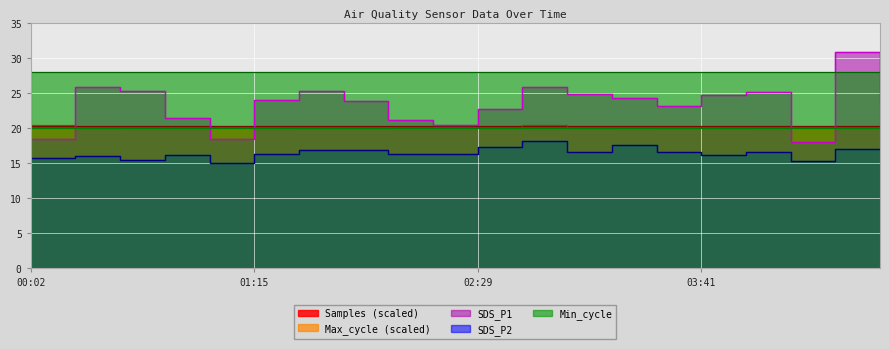

At which category does Max_cycle reach its first local valley?

00:17